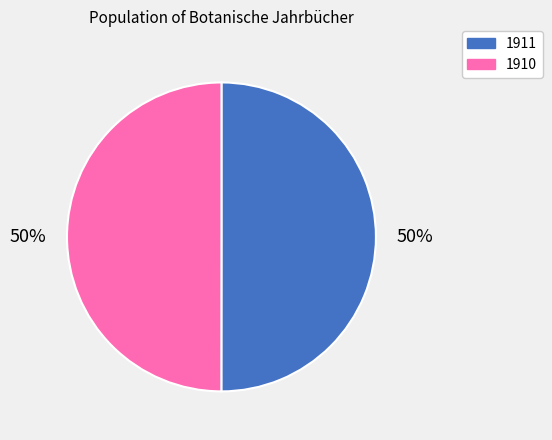

Is the sum of 1910 and 1911 greater than half?

Yes